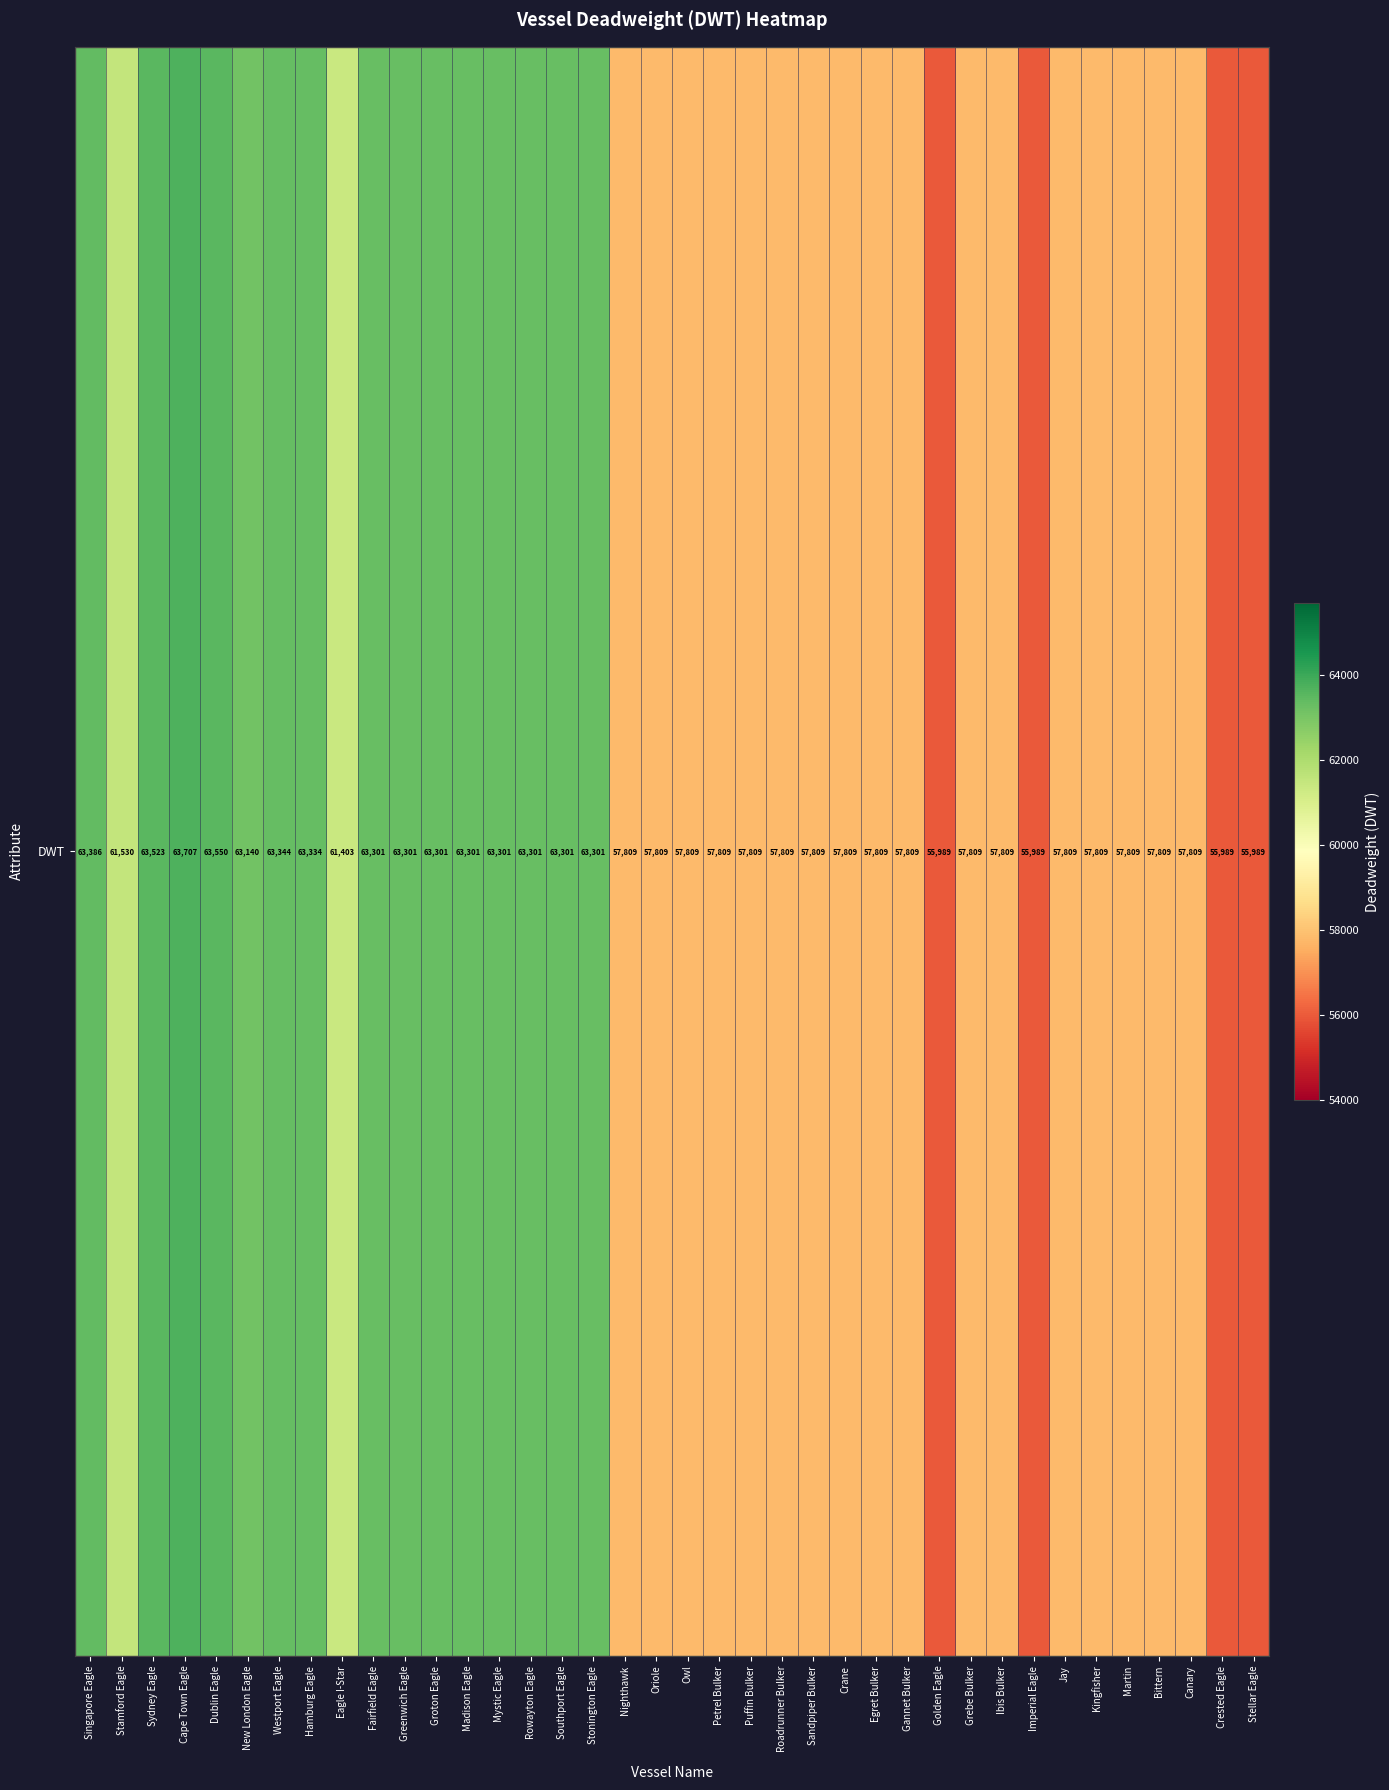

What value does the data have at Nighthawk?

57809